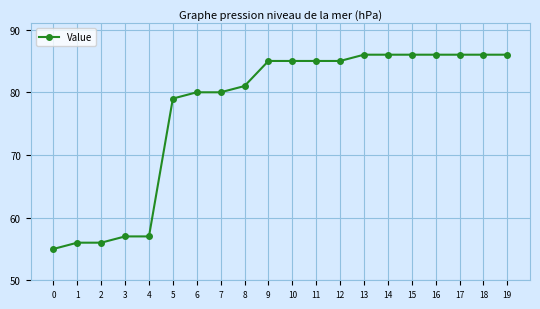

What is the approximate value at 18?

86